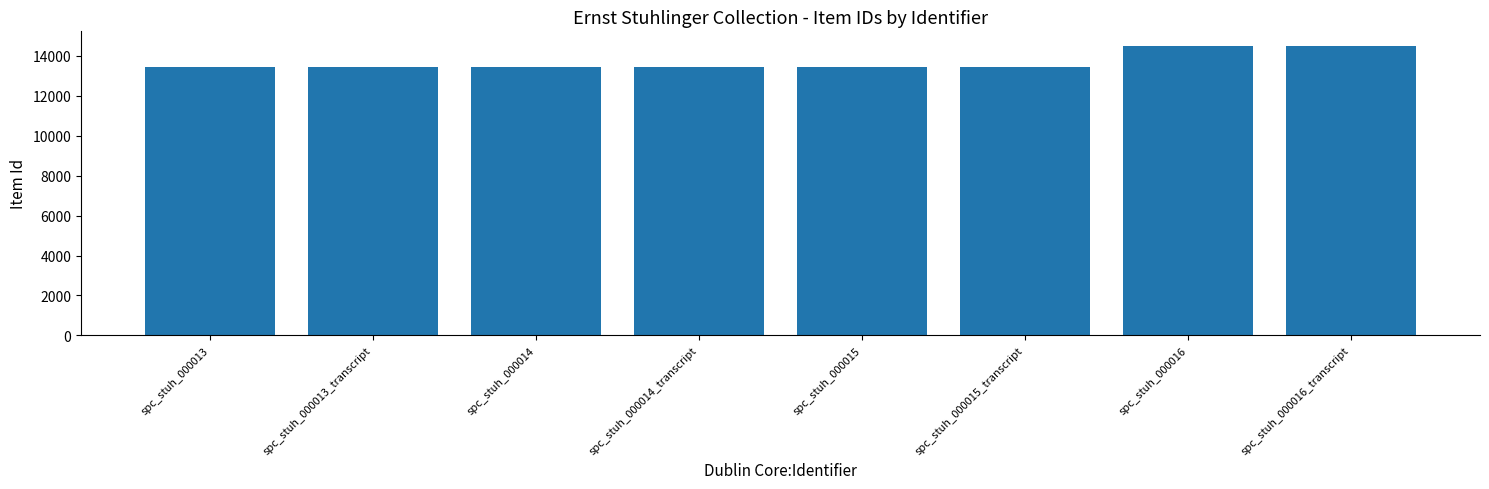

What is the smallest value displayed?

13451